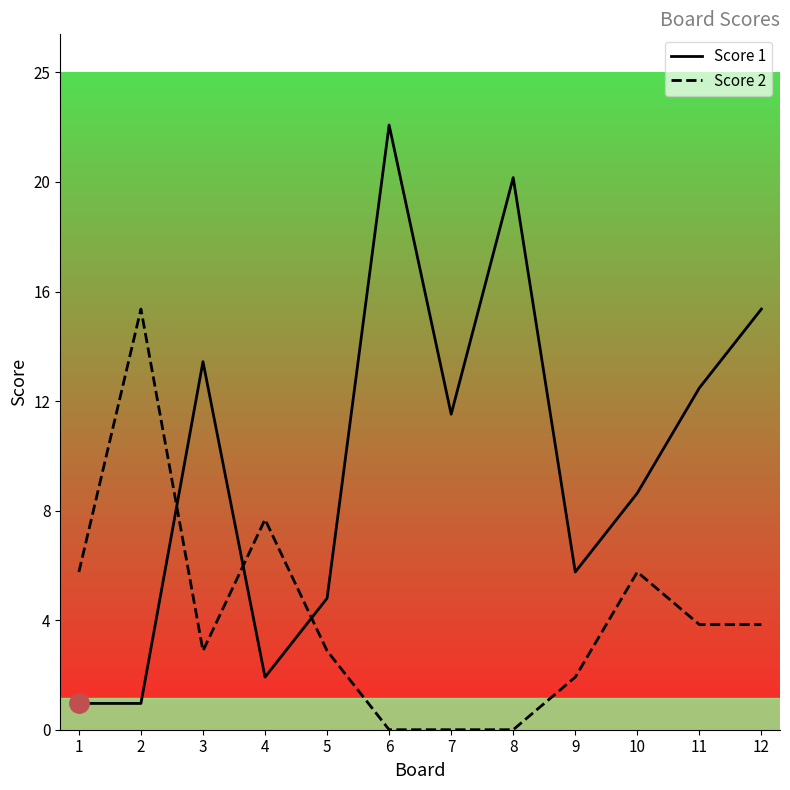

Where is the first local maximum for Score 2?

2